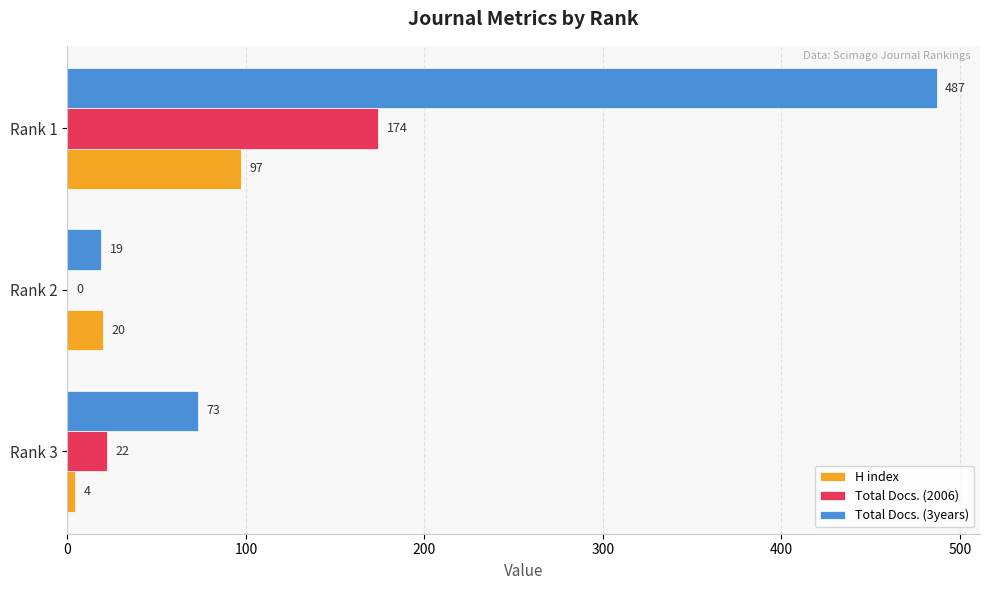

Which series has the largest total across all categories?

Total Docs. (3years)